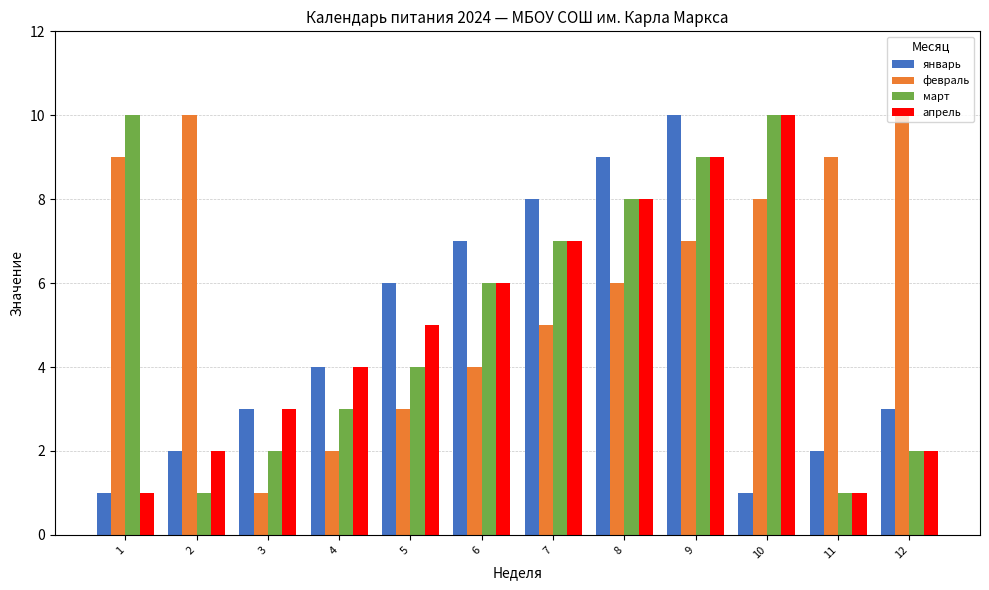

At which label does апрель reach its peak?

10